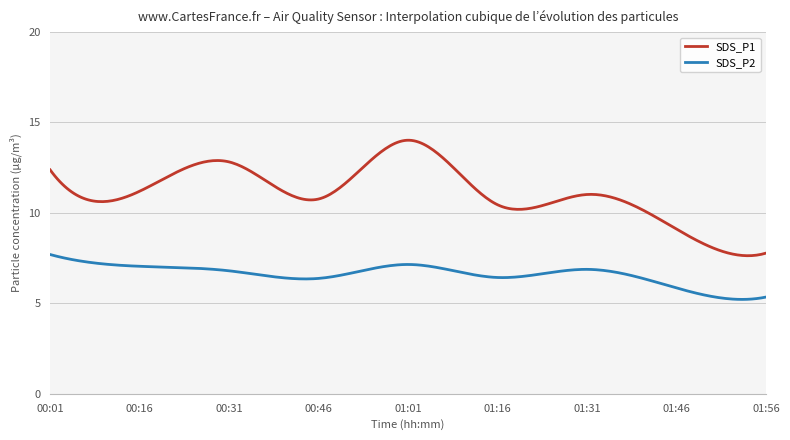

True or false: SDS_P2 has more than 1 points higher than both neighbors.

True